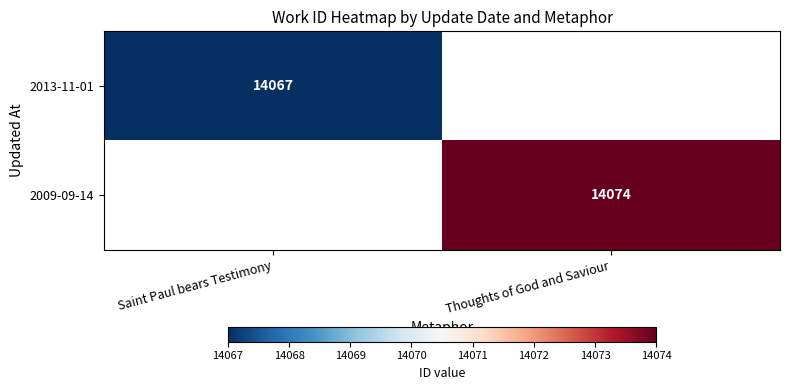

The 2013-11-01 series shows 19570.0 at Saint Paul bears Testimony. True or false?

False